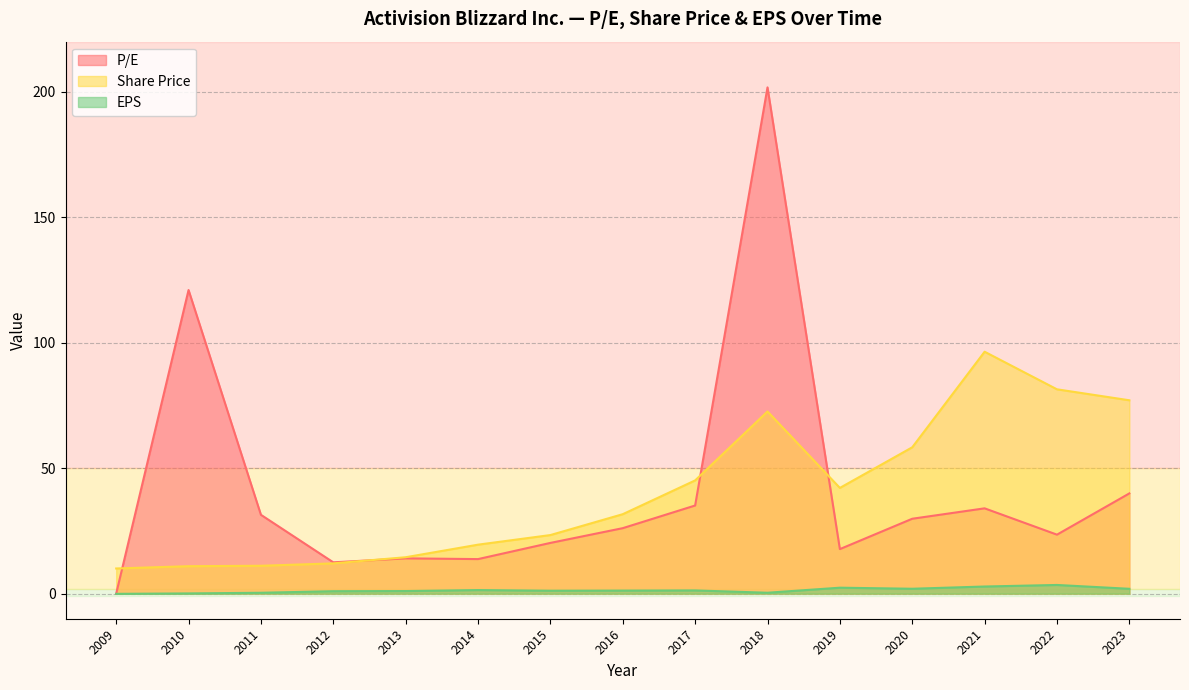

The P/E series shows 26.1 at 2016. True or false?

True